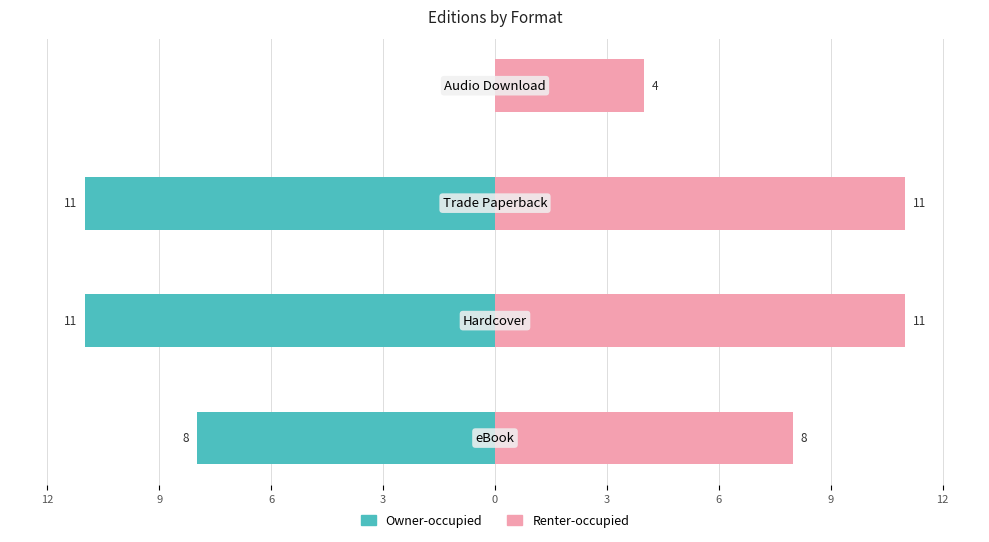

What is the difference between the maximum and minimum values in the Owner-occupied series?

11